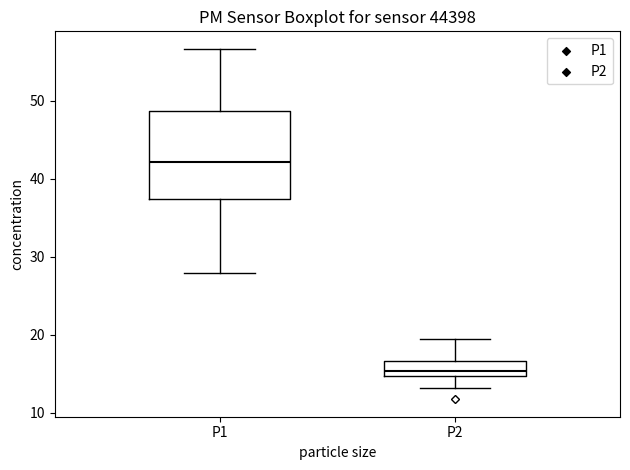

Reading left to right, transcribe this box plot: for each box, give where its median line is, the range the box spans, and where its two whiskers end, as read against the y-axis. The values are not printed on the chart, so give them approximately, as read against the axis.

P1: median 42, box 37 to 49, whiskers 28 to 57
P2: median 15 (just above the box's lower edge), box 15 to 17, whiskers 13 to 20